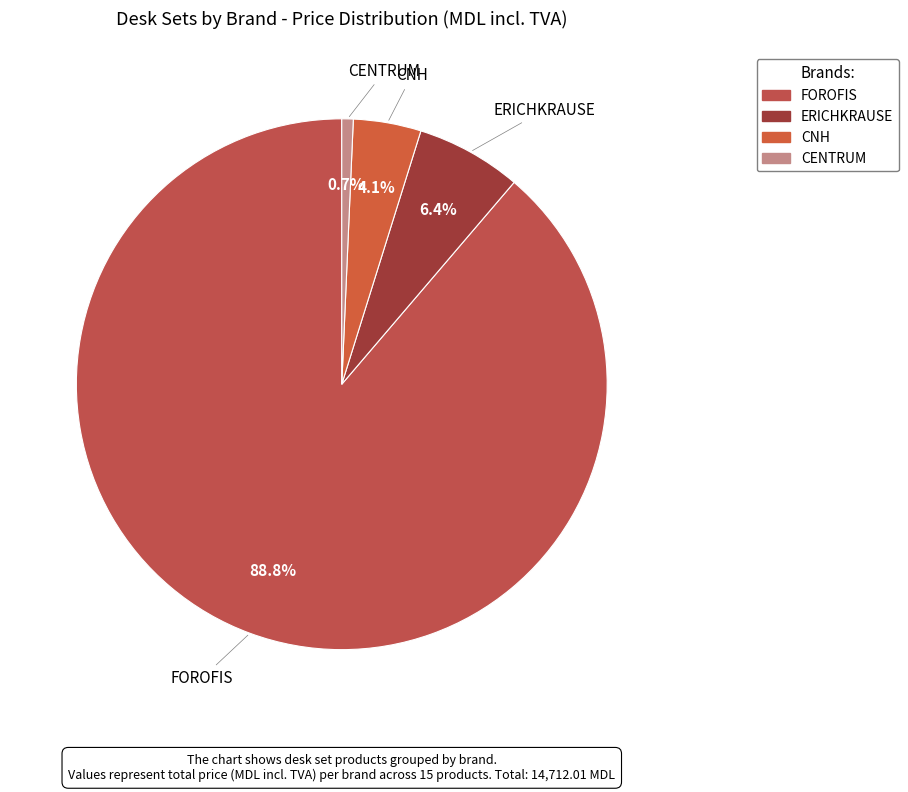

What portion of the pie excludes ERICHKRAUSE?

93.6%